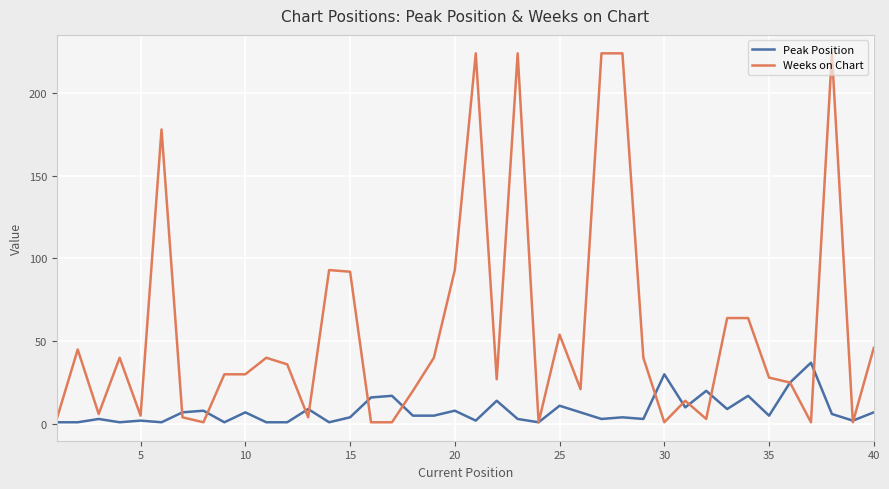

What is the minimum value for Weeks on Chart?

1